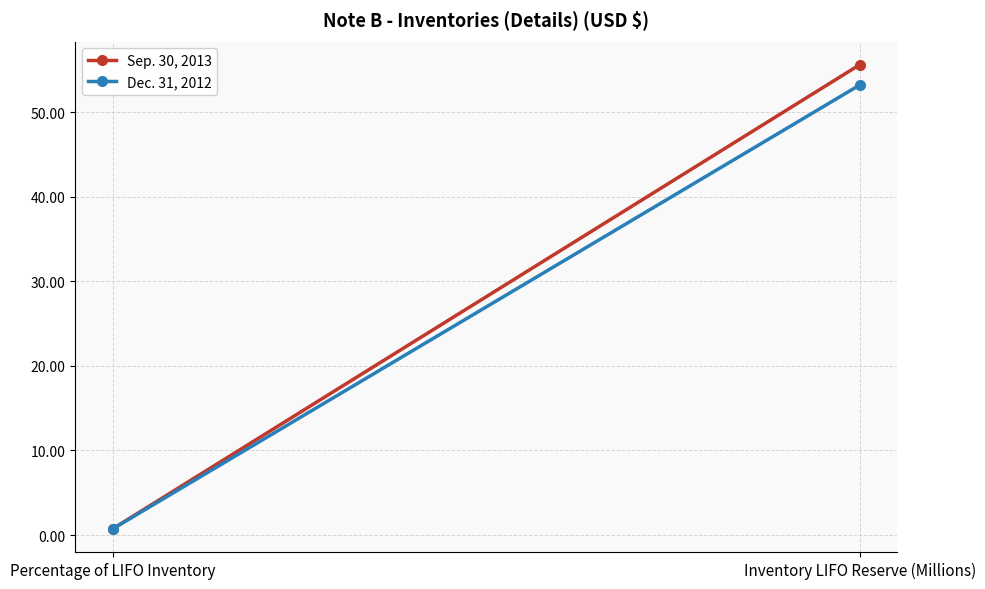

At Percentage of LIFO Inventory, list the series in order from smallest to largest.

Dec. 31, 2012, Sep. 30, 2013